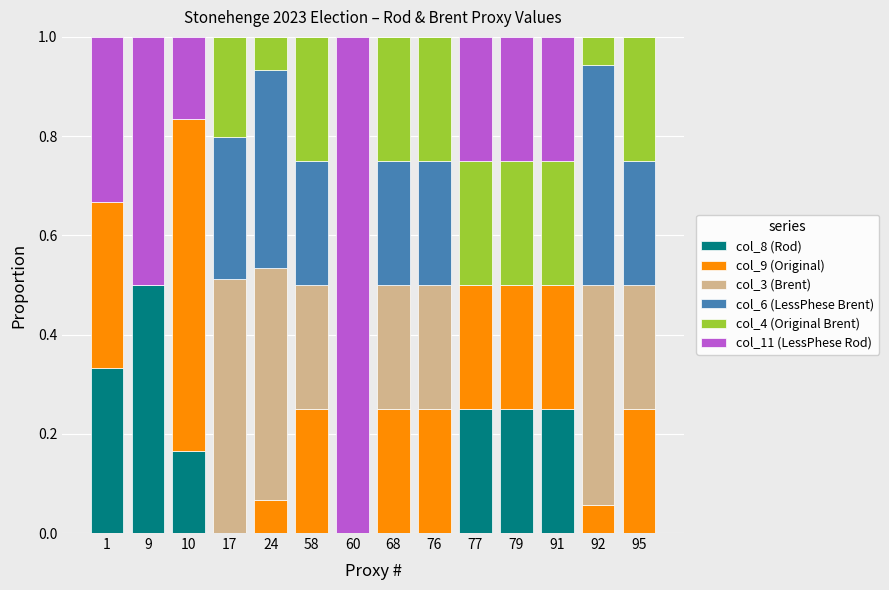

What is the total value across all series at 68?

1.0